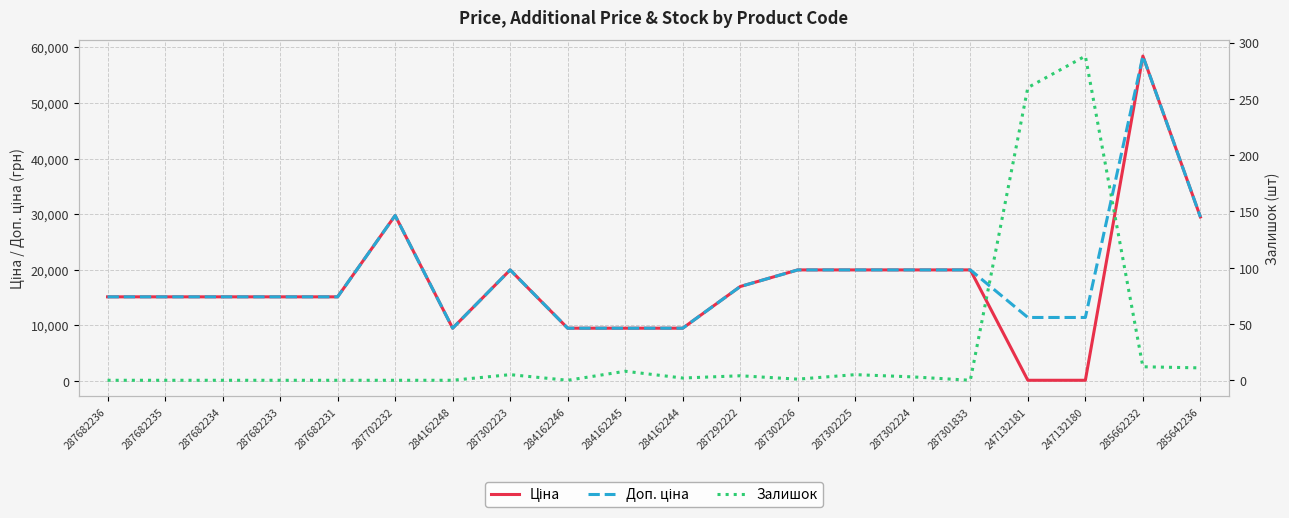

What position from the left is 284162244?

11